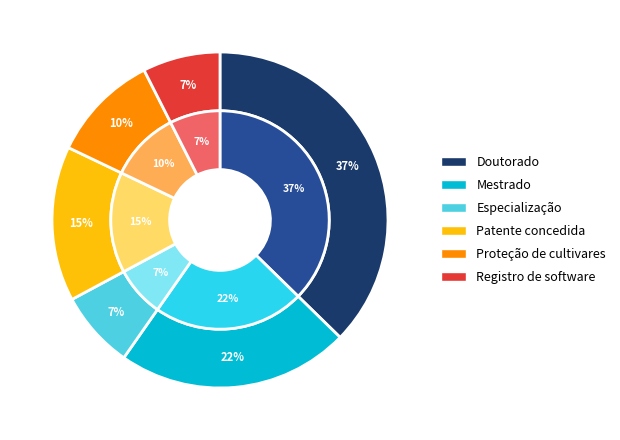

True or false: Registro de software accounts for 1% of the total.

False